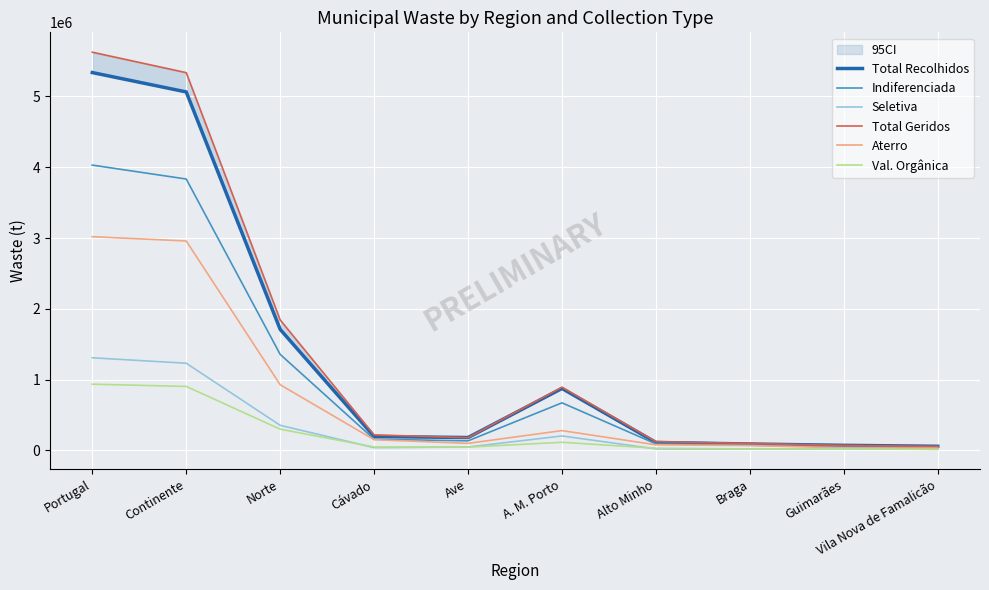

Is it true that Aterro equals 98526 at Ave?

True